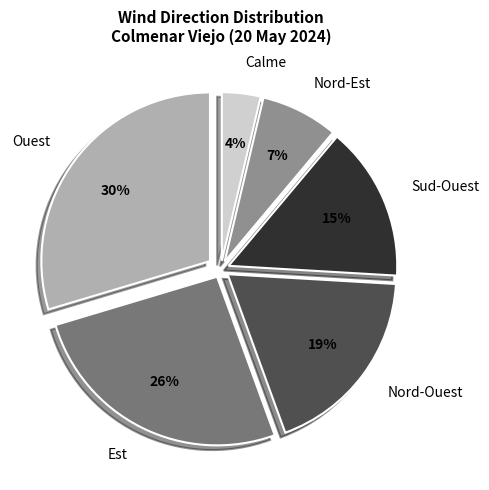

Which slice is the smallest?

Calme